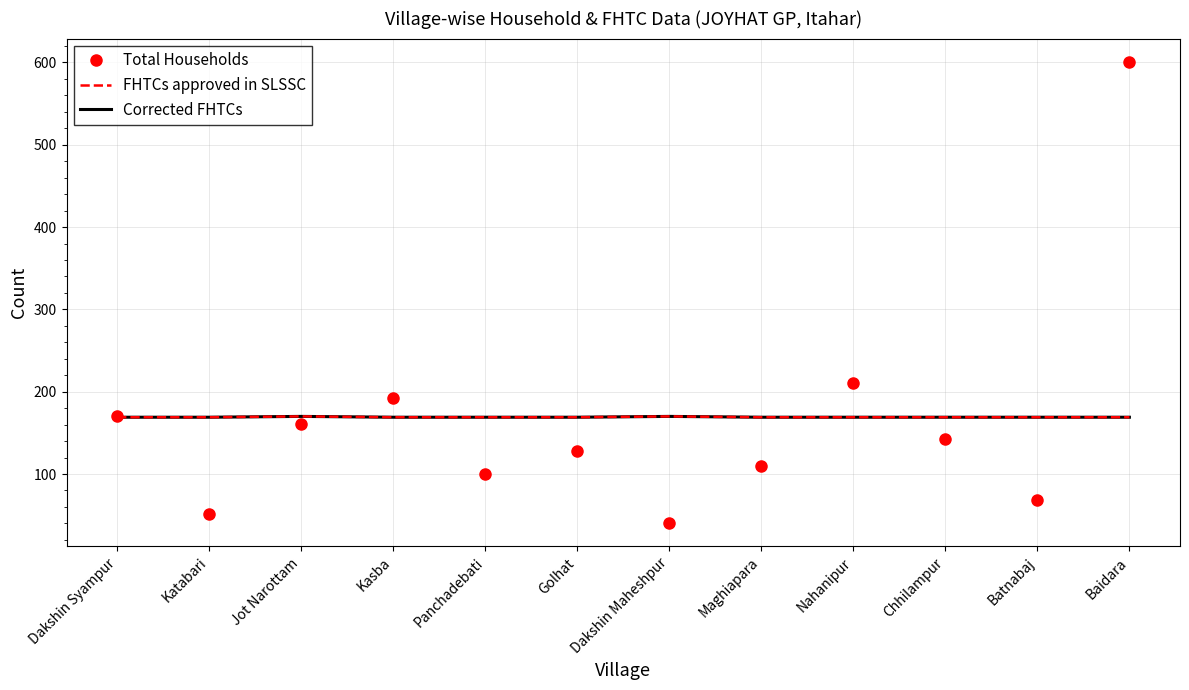

Reading right to left, extract all data points from this chart.

Total Households: 601	69	143	211	110	40	128	100	192	161	52	171
FHTCs approved in SLSSC: 169	169	169	169	169	170	169	169	169	170	169	169
Corrected FHTCs: 169	169	169	169	169	170	169	169	169	170	169	169